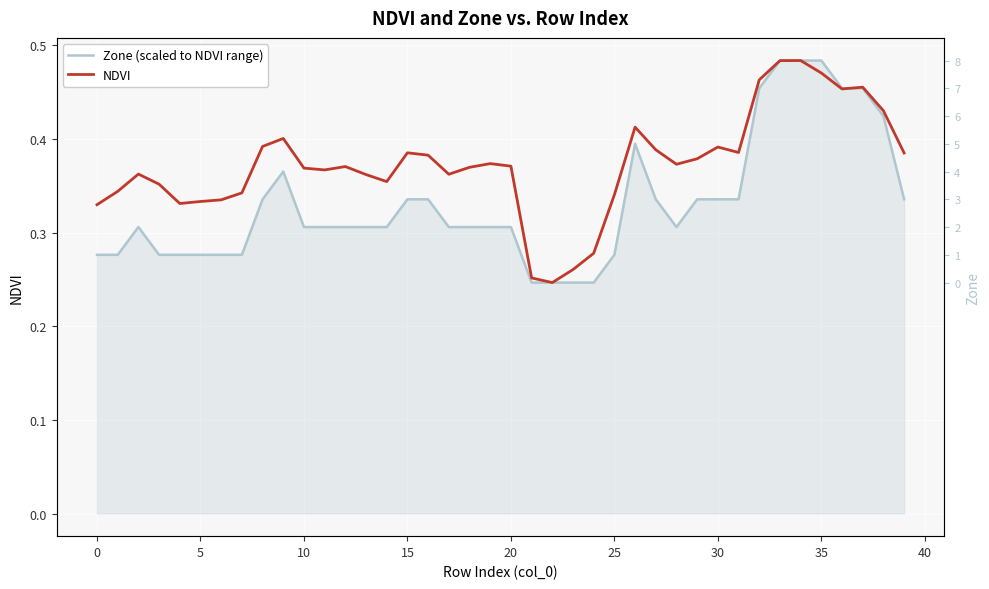

True or false: NDVI has a value of 0.3 at 23.

True